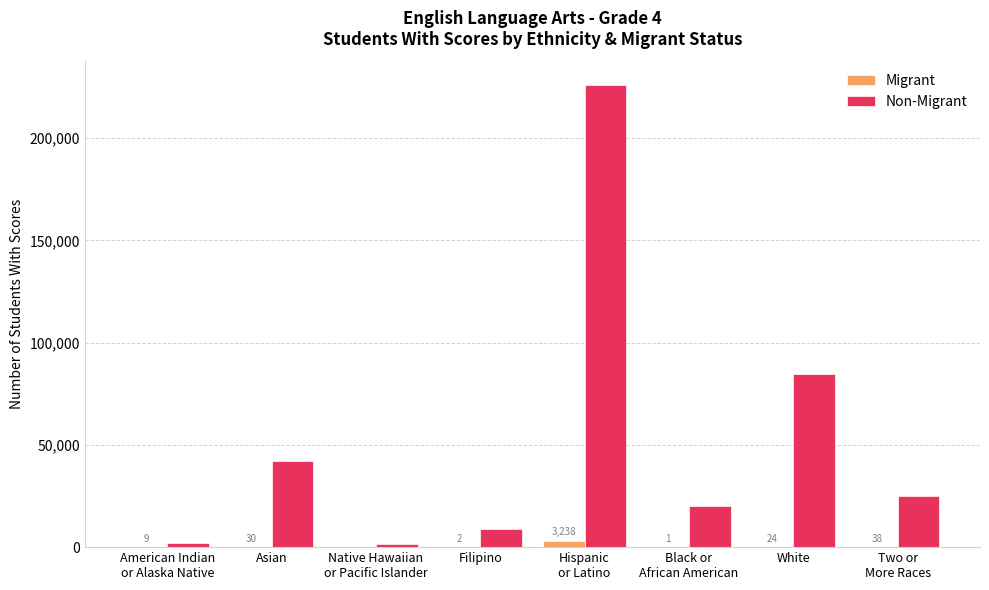

Count the number of categories in the chart.

8